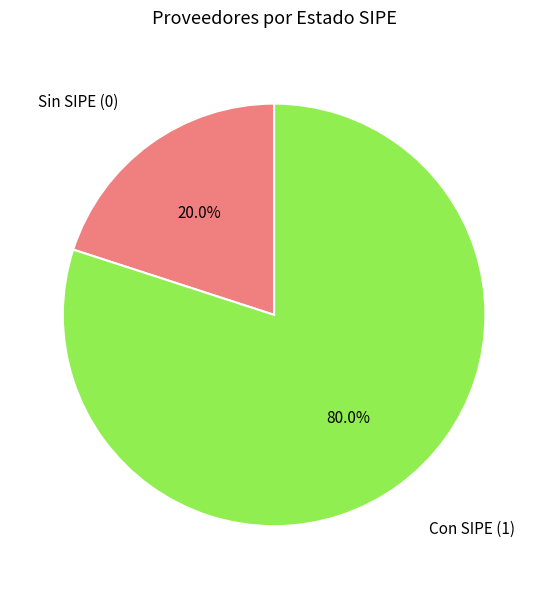

Which slice is the smallest?

Sin SIPE (0)